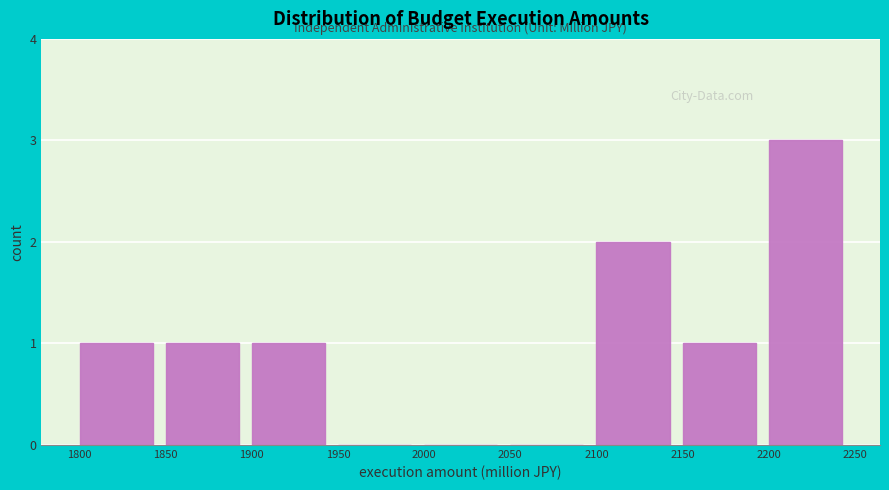

Reading left to right, transcribe this chart: for each bar, give the range it covers on the x-axis and its height. The values are not printed on the chart, so give them approximately, as read against the axis.

1800 to 1850: 1
1850 to 1900: 1
1900 to 1950: 1
1950 to 2000: 0
2000 to 2050: 0
2050 to 2100: 0
2100 to 2150: 2
2150 to 2200: 1
2200 to 2250: 3